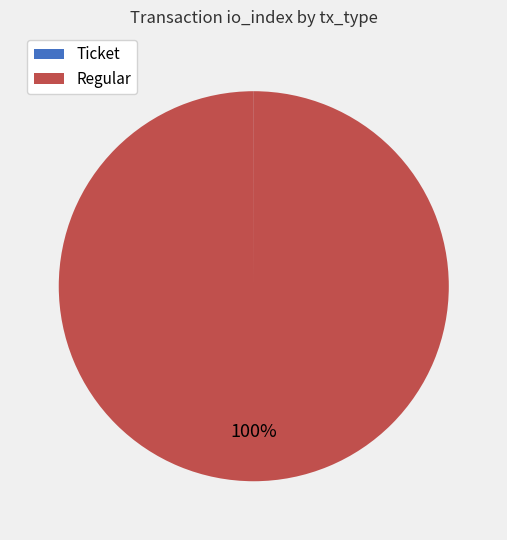

Does any single category account for the majority?

Yes